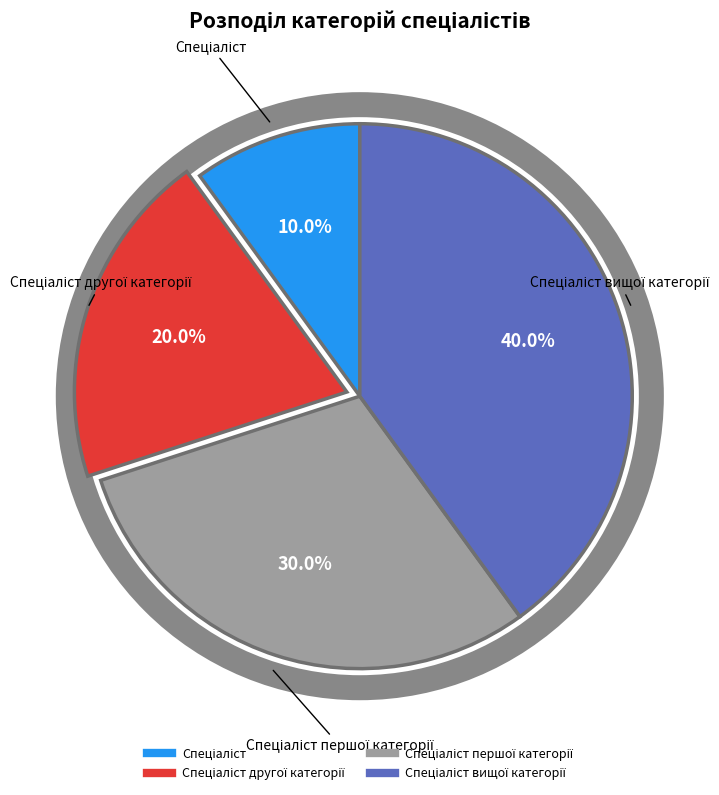

Is there a majority slice in this chart?

No